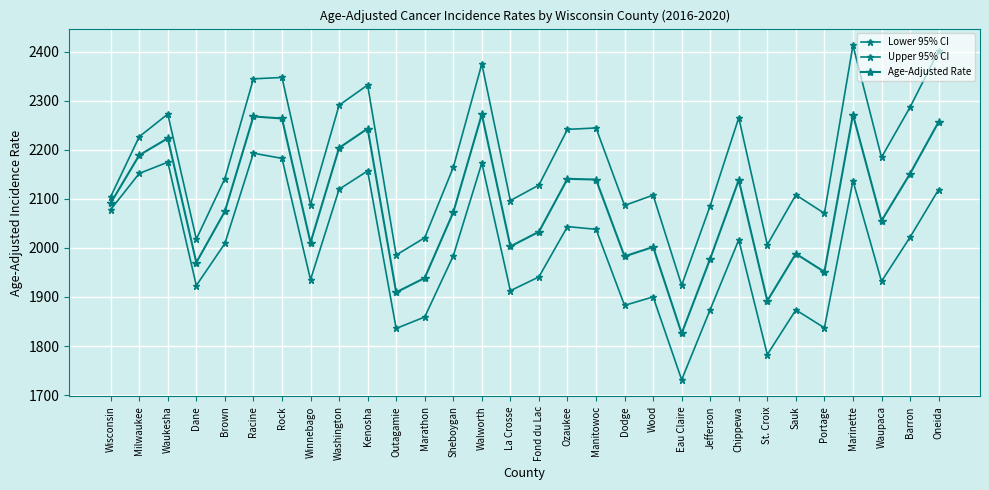

How many values in the Age-Adjusted Rate series are below 2074?

15